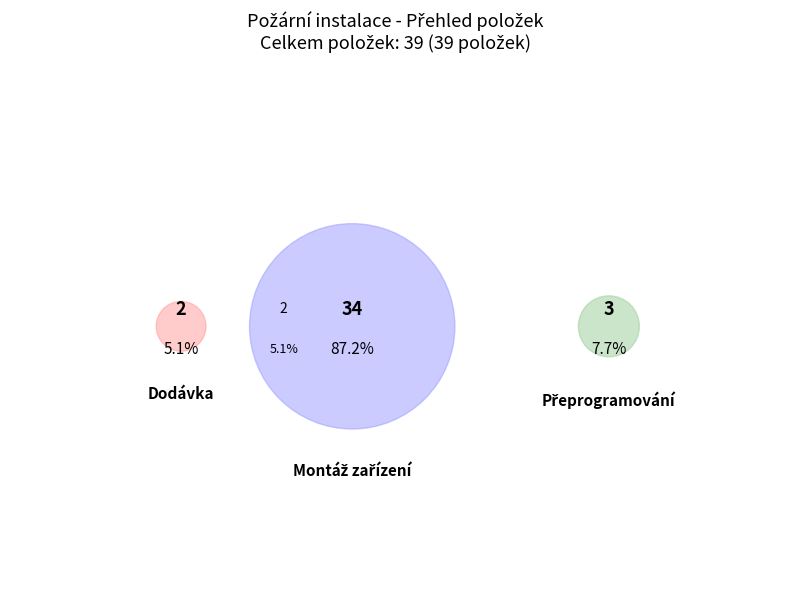

True or false: Revize EPS accounts for 1% of the total.

False